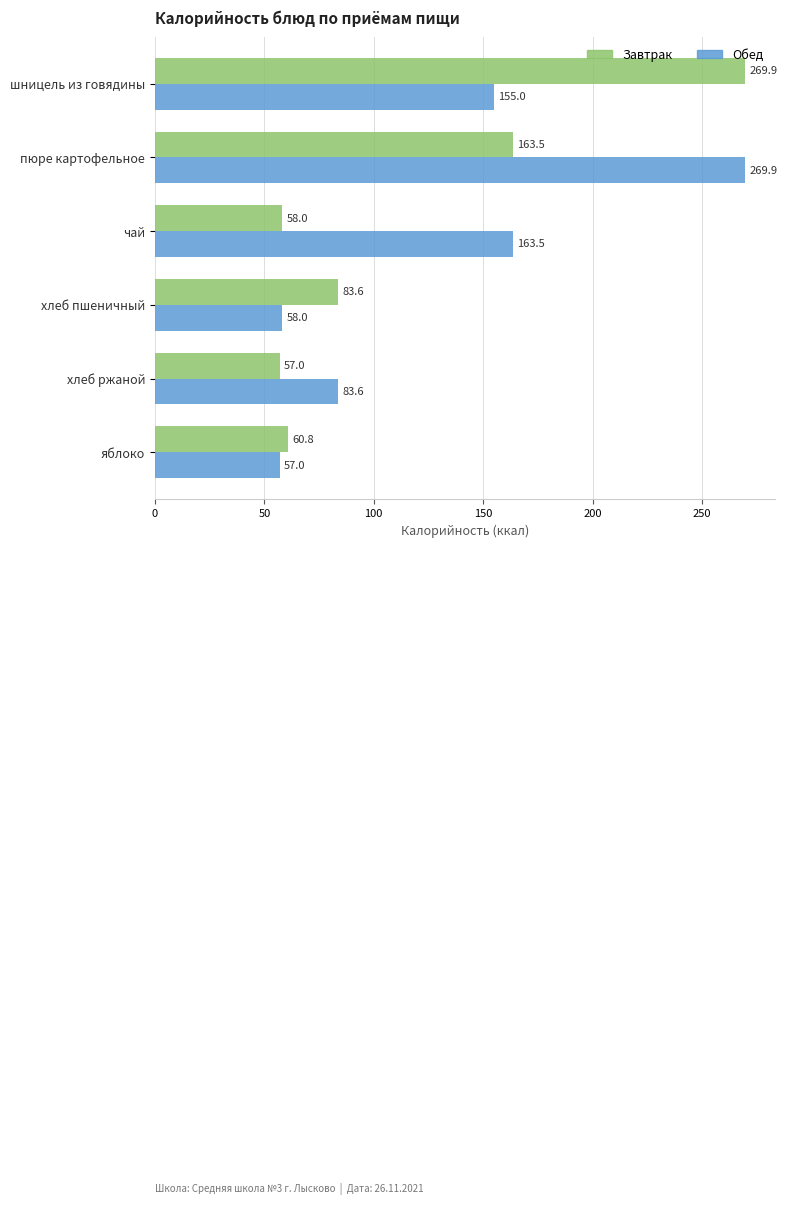

Is it true that Обед equals 155.0 at шницель из говядины?

True